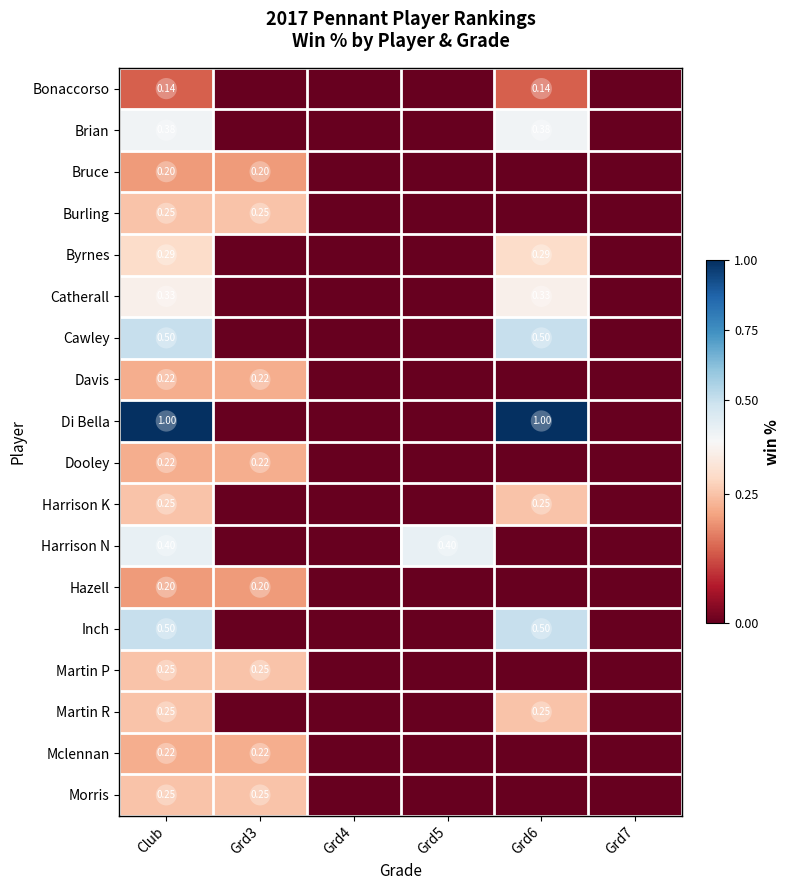

The value of Martin P at Club is 0.2. True or false?

True